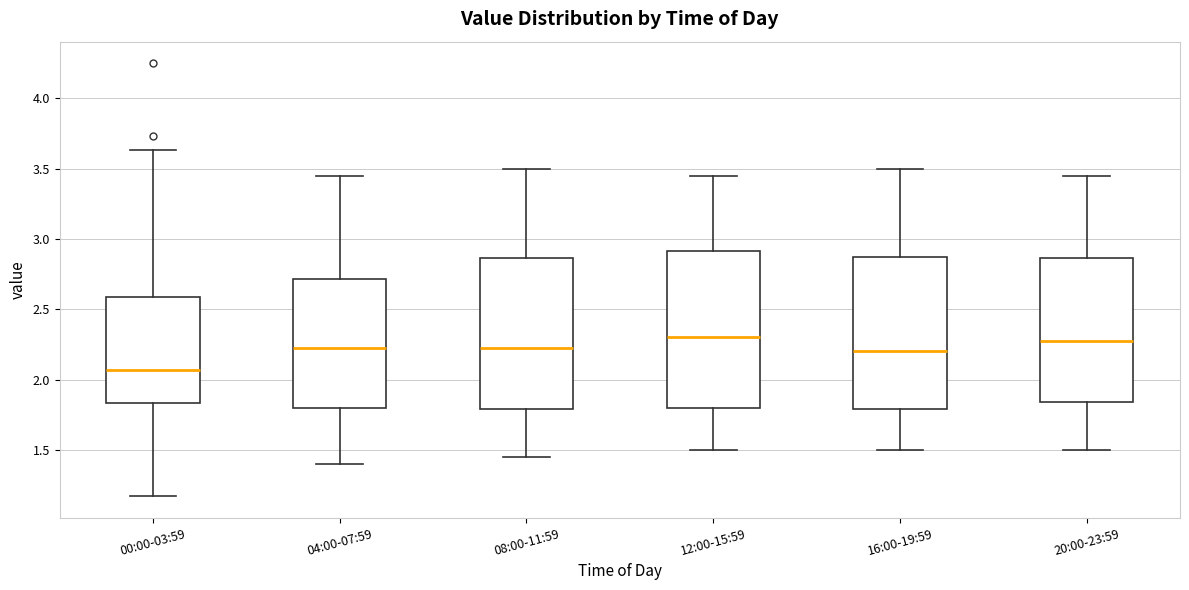

Reading left to right, transcribe this box plot: for each box, give where its median line is, the range the box spans, and where its two whiskers end, as read against the y-axis. The values are not printed on the chart, so give them approximately, as read against the axis.

00:00-03:59: median 2.05, box 1.85 to 2.60, whiskers 1.15 to 3.65
04:00-07:59: median 2.25, box 1.80 to 2.70, whiskers 1.40 to 3.45
08:00-11:59: median 2.25, box 1.80 to 2.85, whiskers 1.45 to 3.50
12:00-15:59: median 2.30, box 1.80 to 2.90, whiskers 1.50 to 3.45
16:00-19:59: median 2.20, box 1.80 to 2.90, whiskers 1.50 to 3.50
20:00-23:59: median 2.30, box 1.85 to 2.85, whiskers 1.50 to 3.45